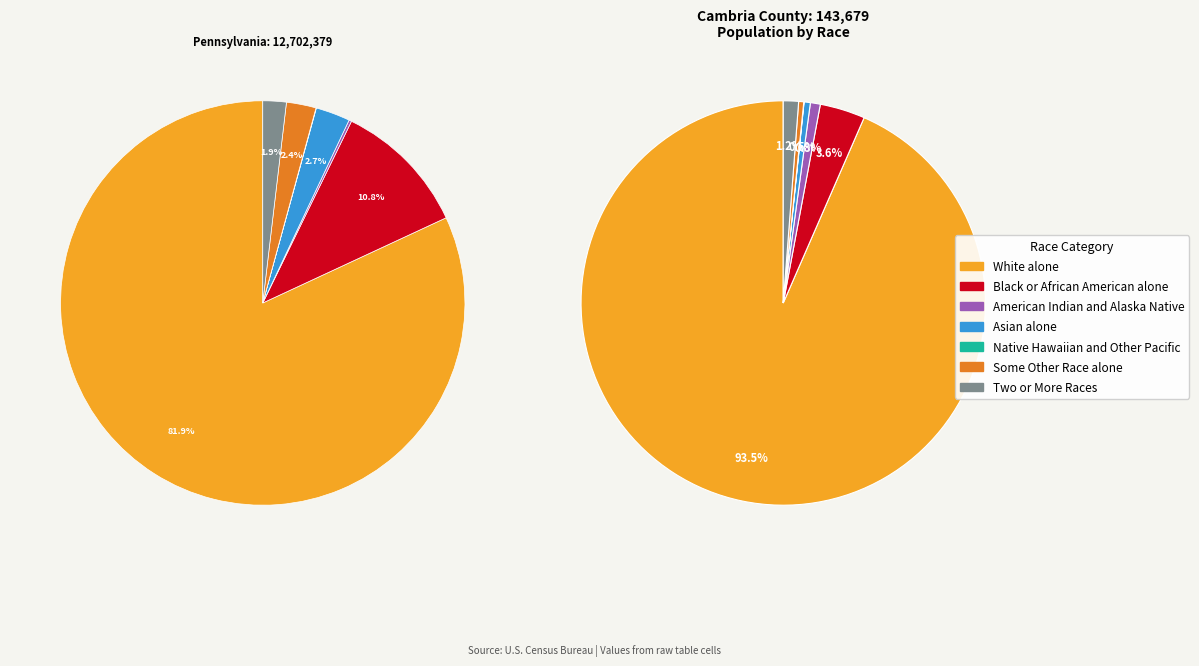

How many slices are in this pie chart?

7